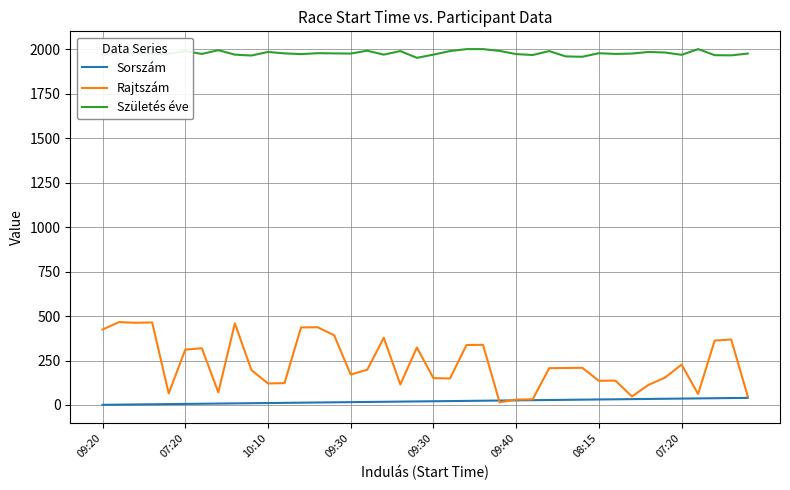

Rank the series by their maximum value, from highest to lowest.

Születés éve, Rajtszám, Sorszám